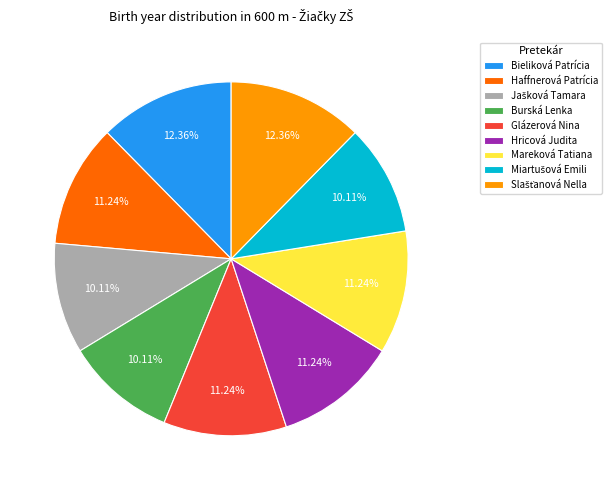

How many slices are in this pie chart?

9